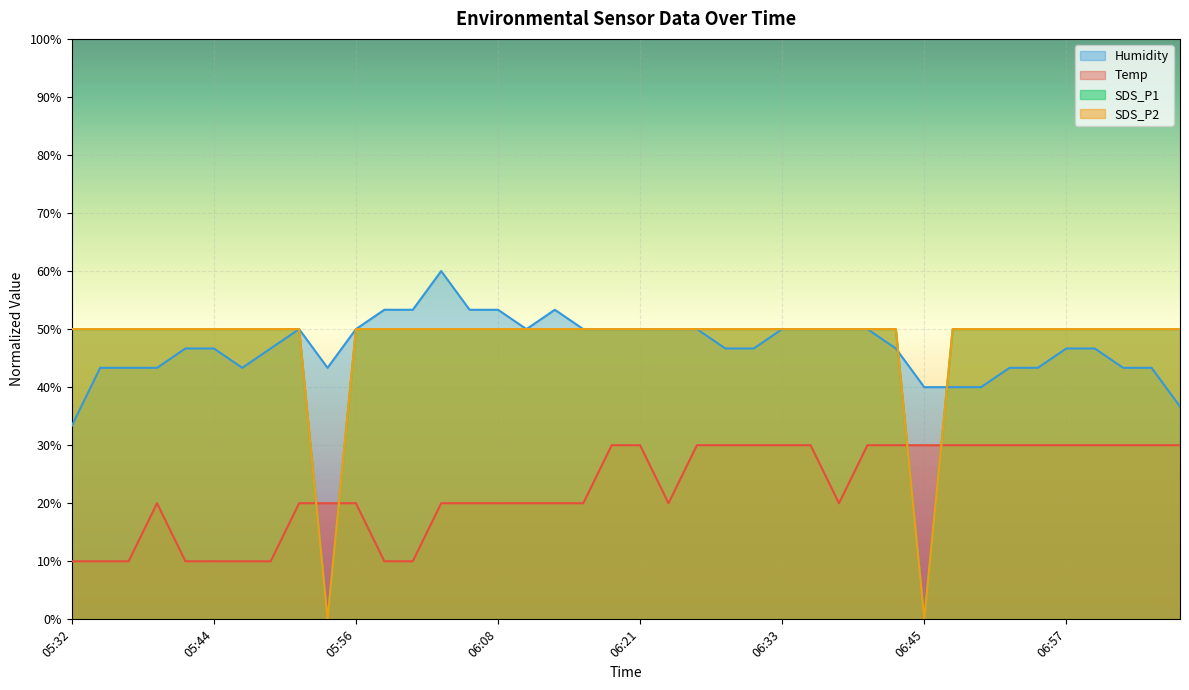

Rank the categories by Humidity value from lowest to highest.

05:32, 07:07, 06:45, 06:47, 06:50, 05:34, 05:37, 05:39, 05:47, 05:54, 06:52, 06:55, 07:02, 07:05, 05:42, 05:44, 05:49, 06:28, 06:30, 06:43, 06:57, 07:00, 05:51, 05:56, 06:11, 06:16, 06:18, 06:21, 06:23, 06:25, 06:33, 06:35, 06:38, 06:40, 05:59, 06:01, 06:06, 06:08, 06:13, 06:04